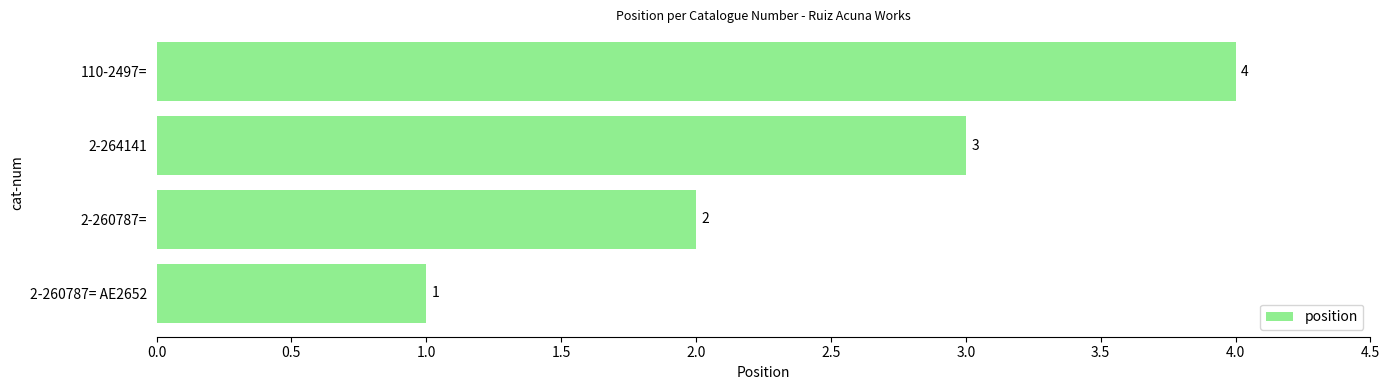

What is the sum of the values at 2-264141 and 2-260787= AE2652?

4